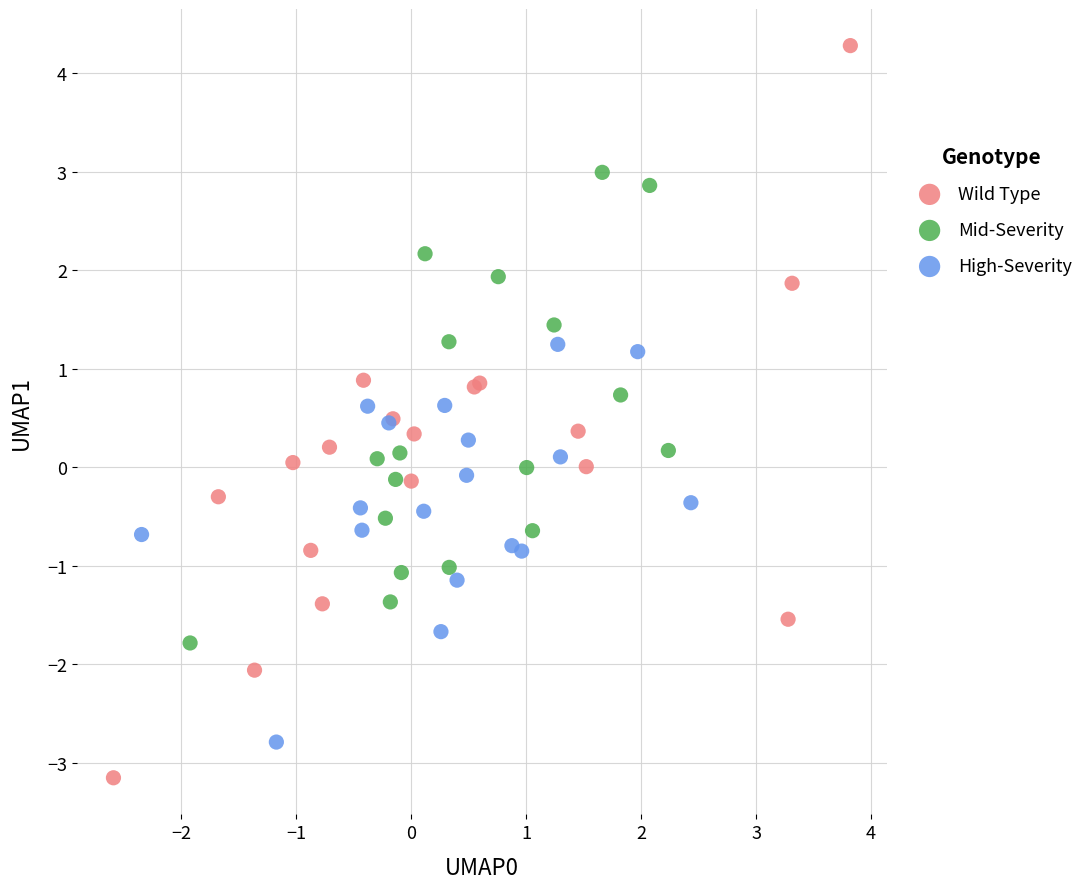

Which series contains the highest Y value?

Wild Type